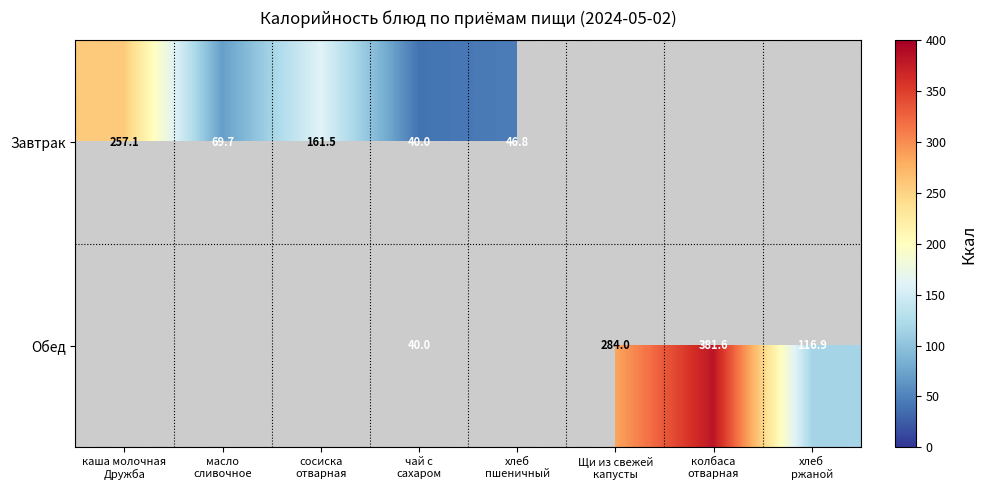

The Завтрак series shows 11.8 at хлеб пшеничный. True or false?

False